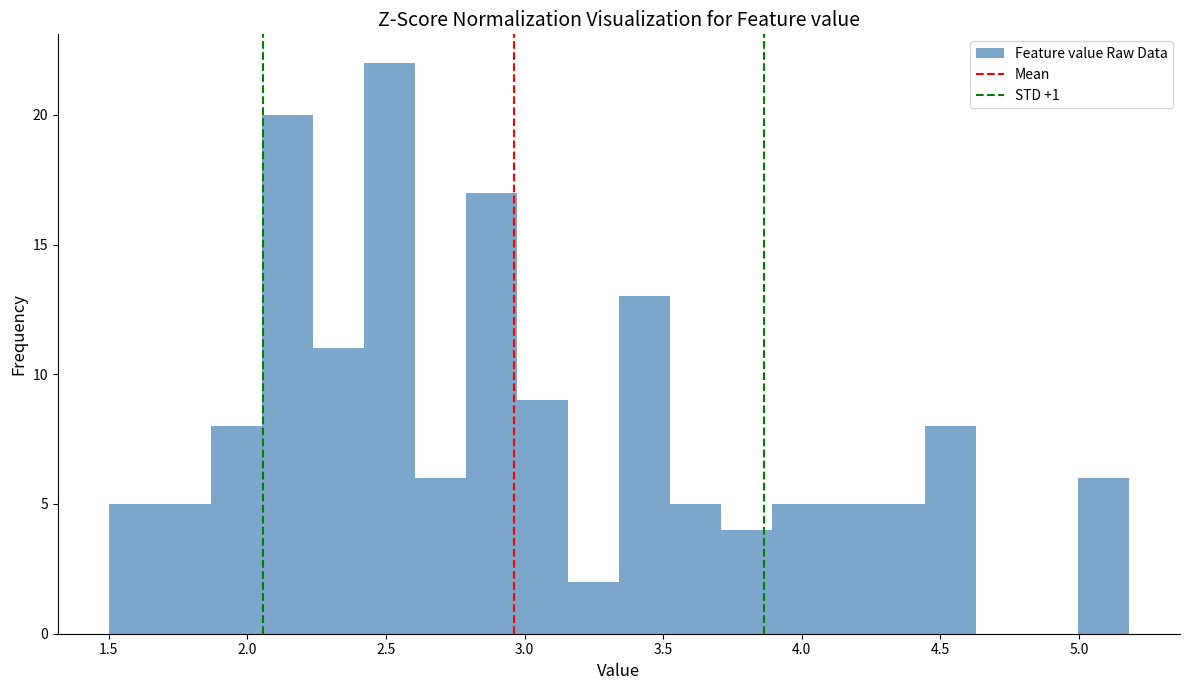

Around what value on the x-axis is the tallest bar? Give the approximate position of its centre, as read against the axis.

2.50